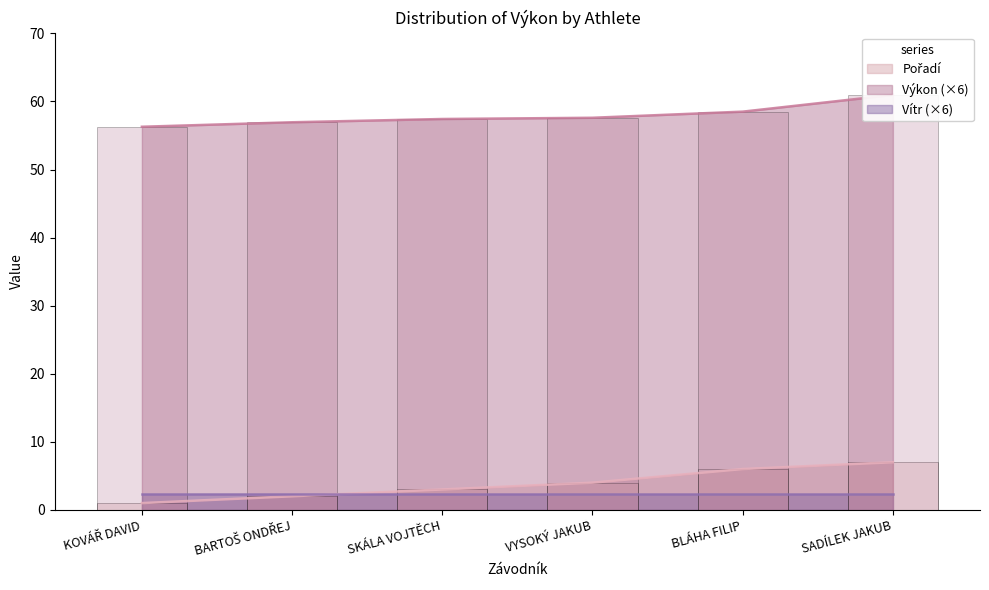

What is the minimum value for Výkon?

56.3